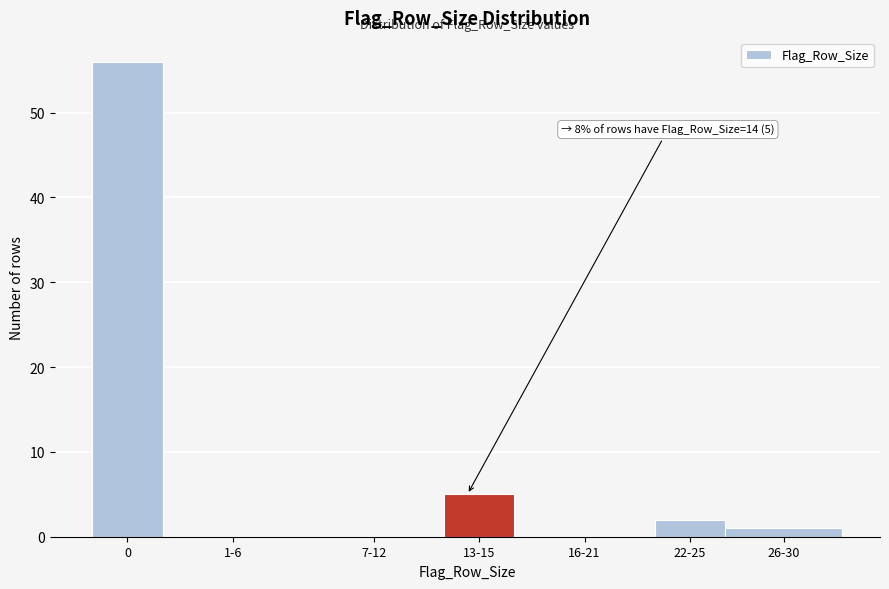

Reading right to left, transcribe all the data shown in this chart.

26-30=1	22-25=2	16-21=0	13-15=5	7-12=0	1-6=0	0=56